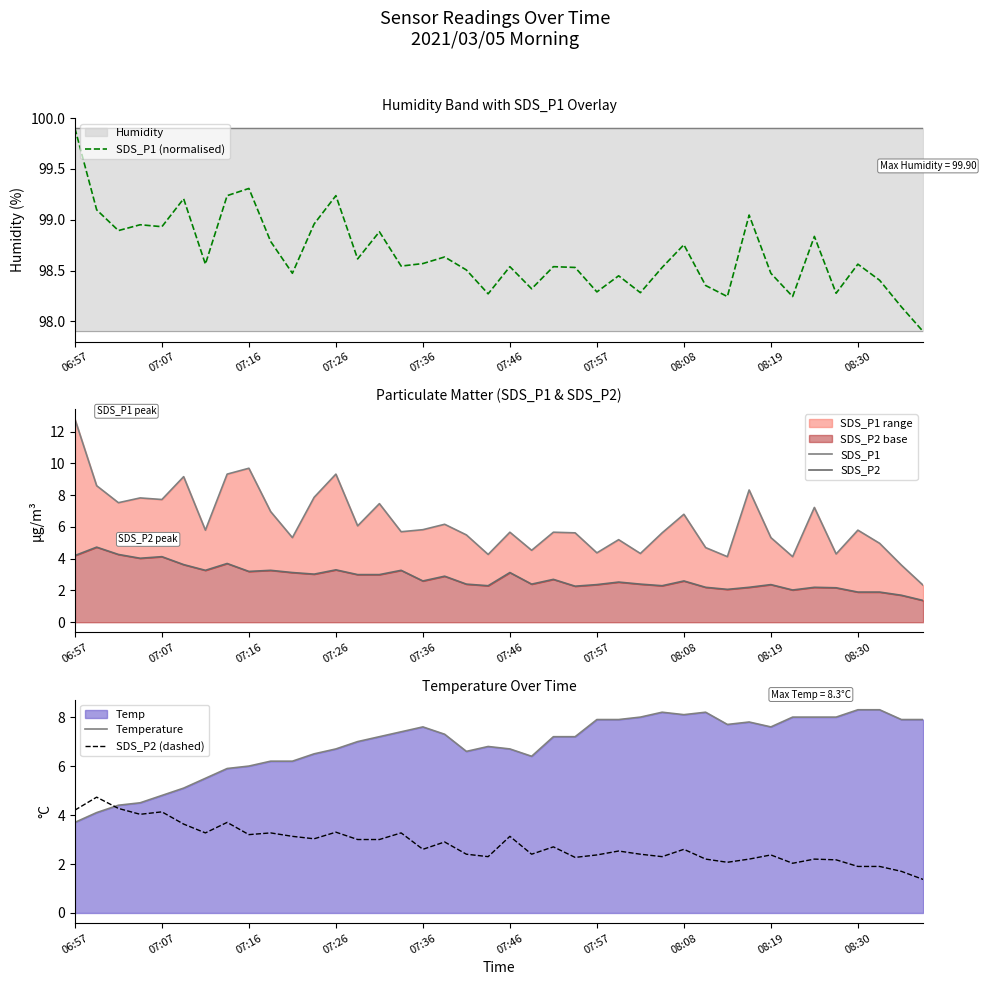

At which category is the sum across all series the highest?

06:57